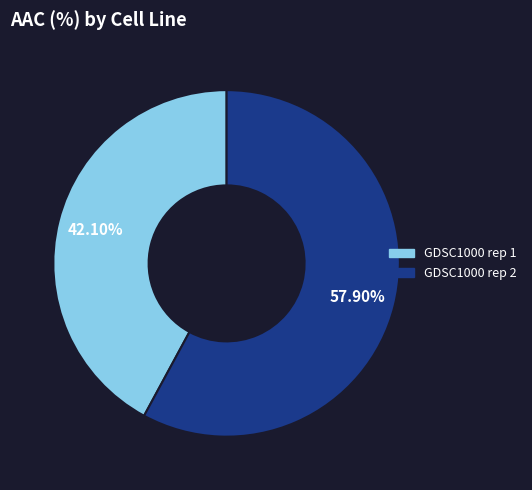

To the nearest percent, what portion does GDSC1000 rep 1 represent?

42%